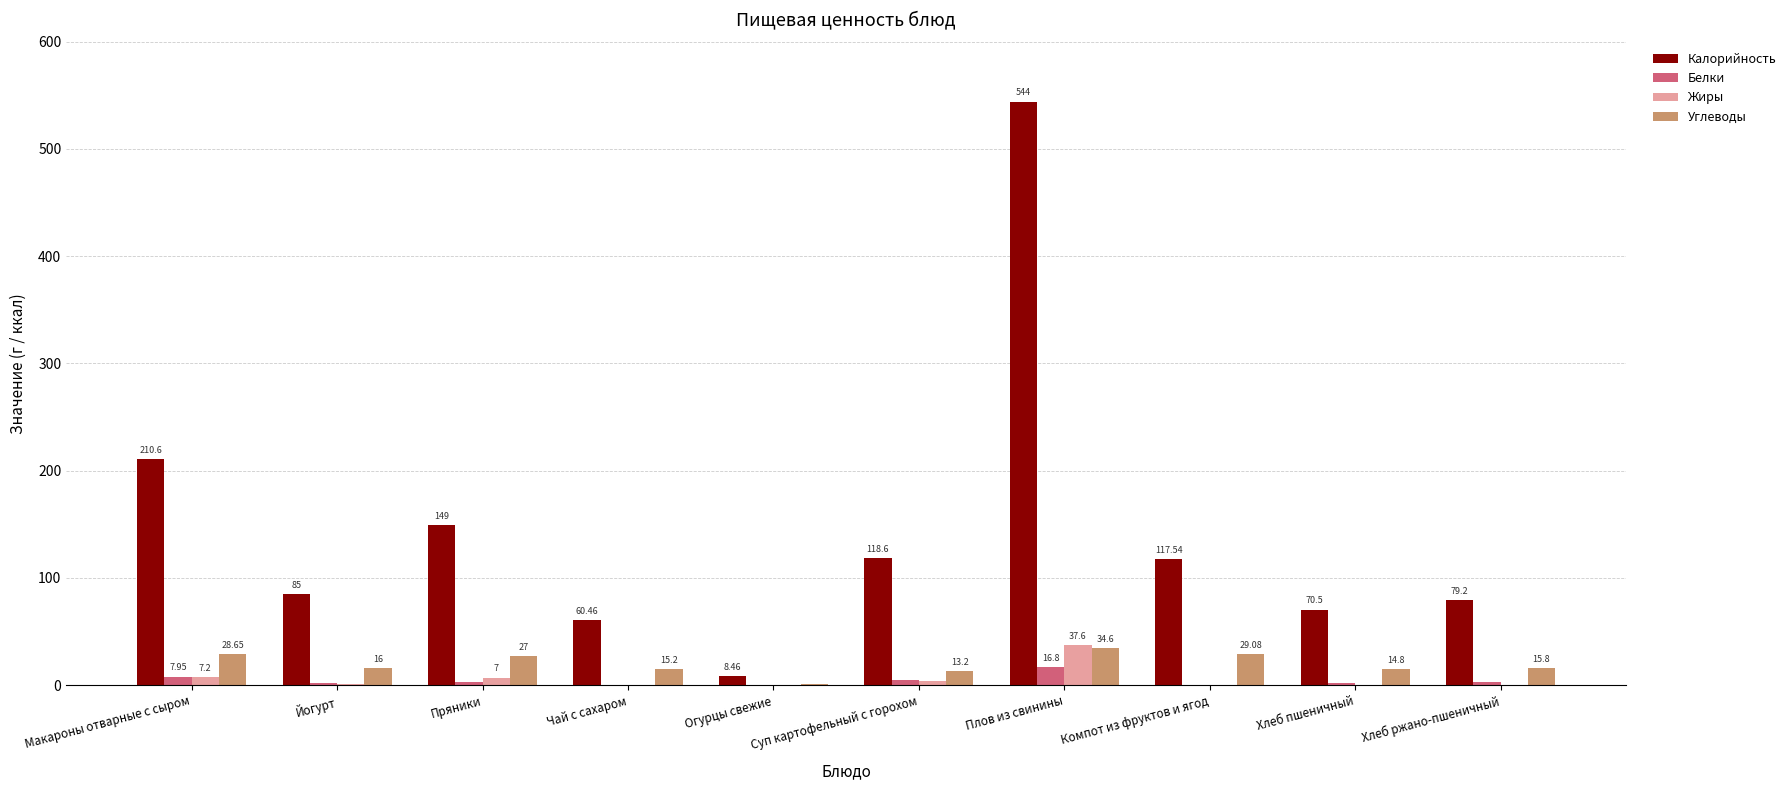

At which label does Калорийность first exceed 117?

Макароны отварные с сыром